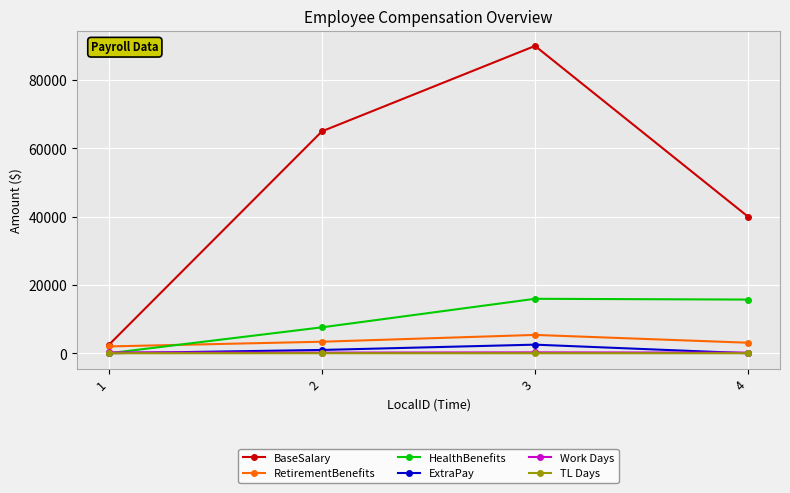

The value of Work Days at 4 is 190. True or false?

True